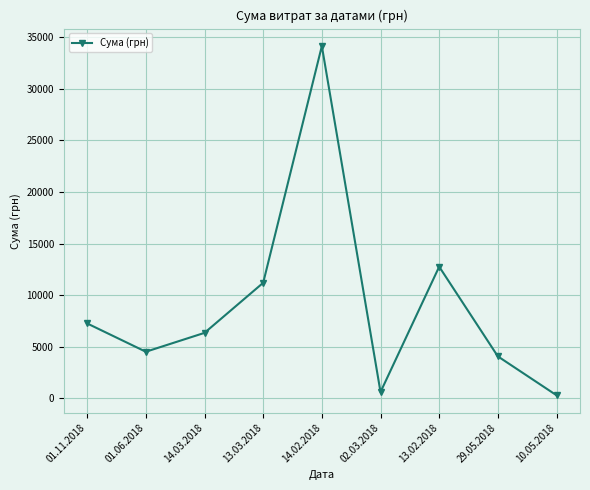

What is the difference between the second highest and second lowest values?

12160.9